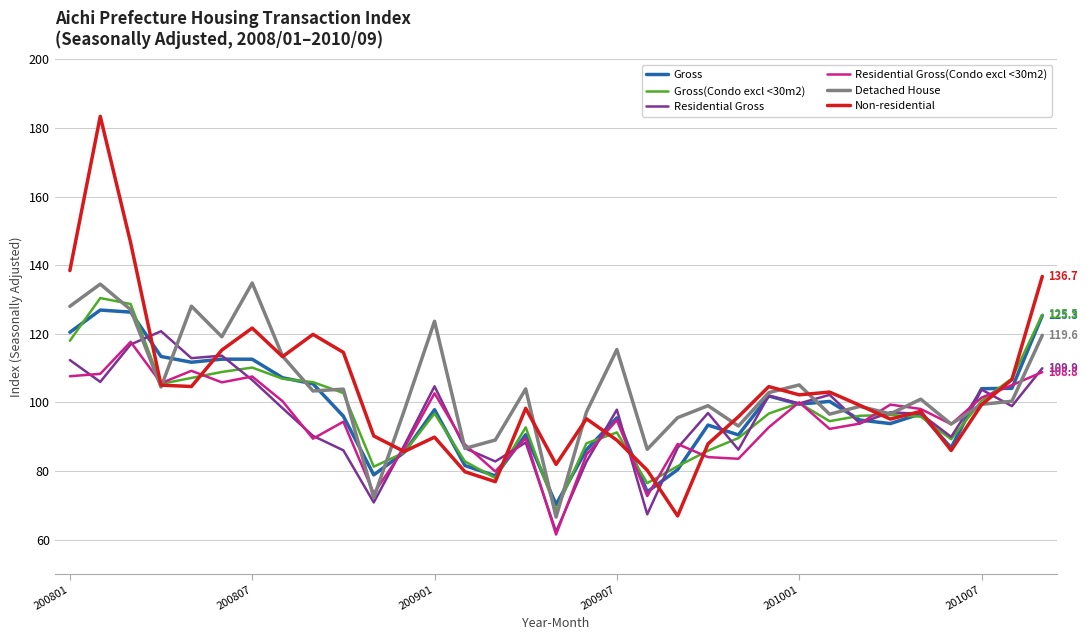

How many lines are shown in the chart?

6